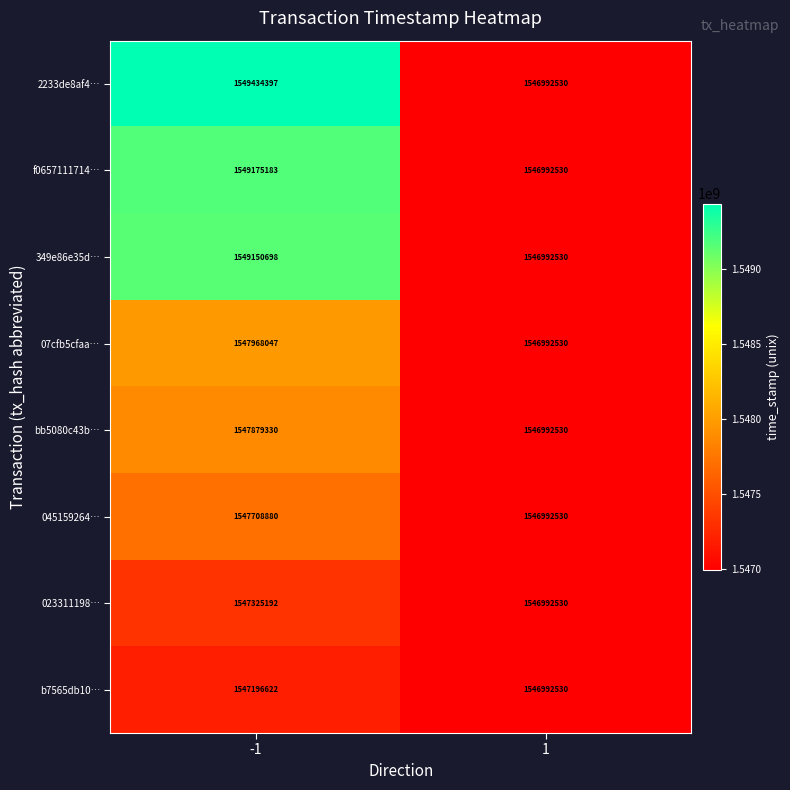

What is the total value across all series at 1?

12375940240